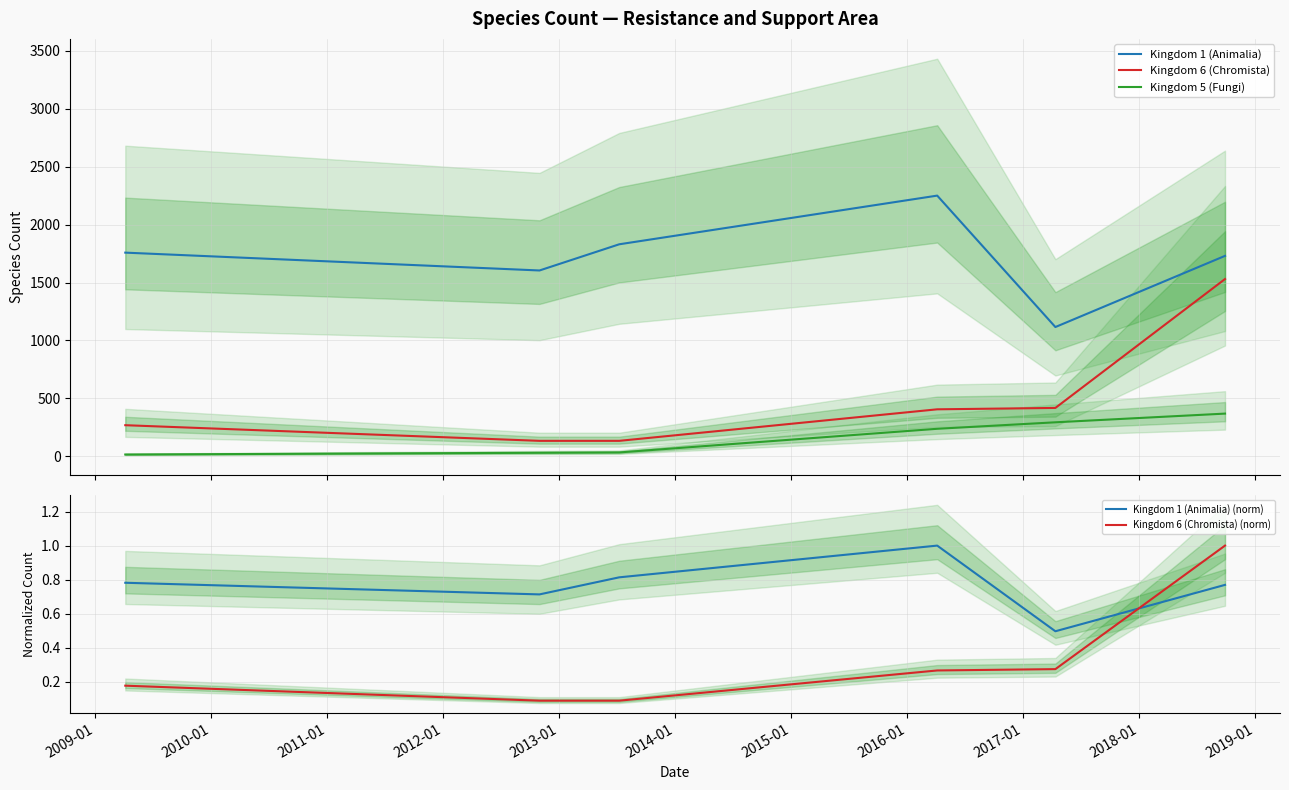

True or false: Kingdom 5 (Fungi) and Kingdom 1 (Animalia) intersect in this chart.

False